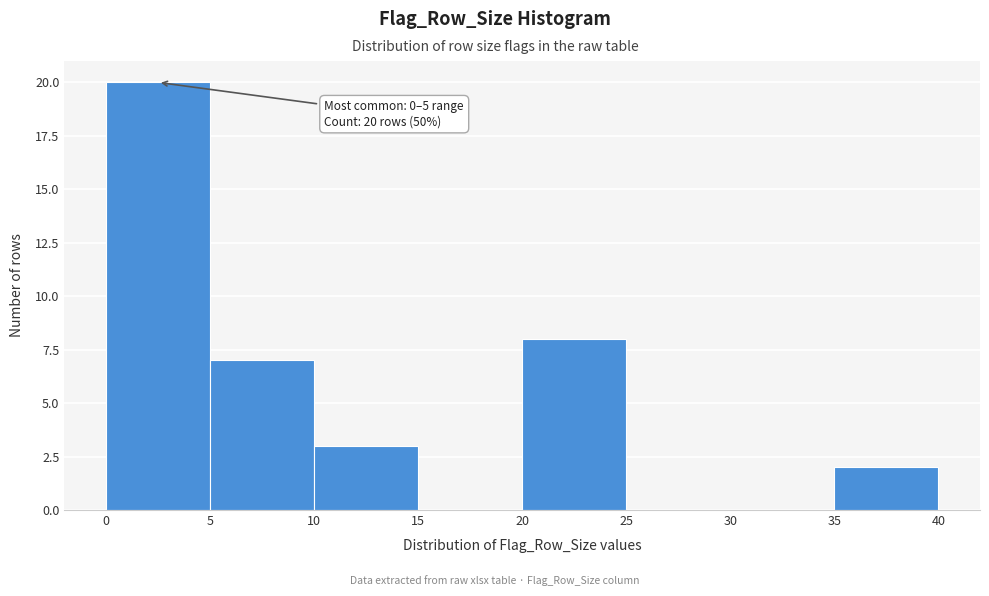

Over which range of the x-axis is the bar tallest?

0 to 5